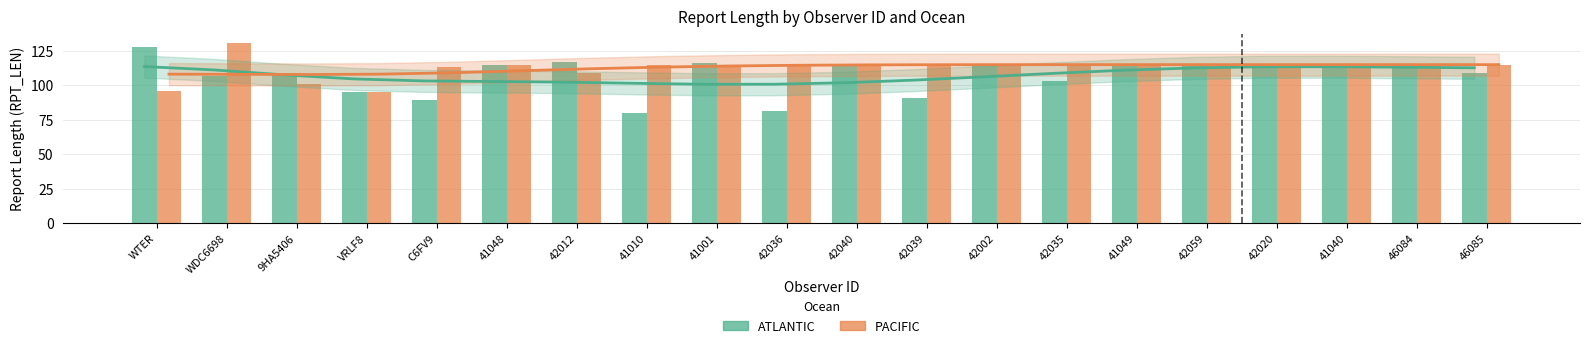

How many bars are there in total?

40